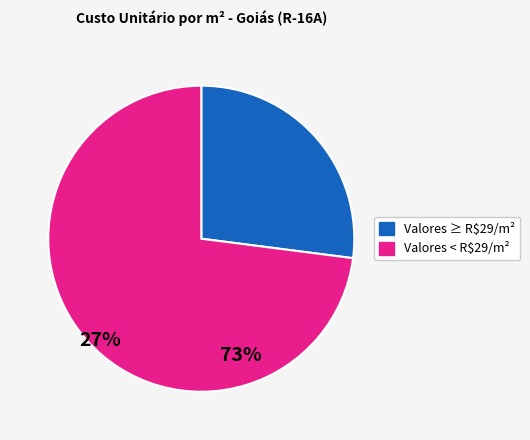

Is Valores ≥ R$29/m² the majority of the pie?

No